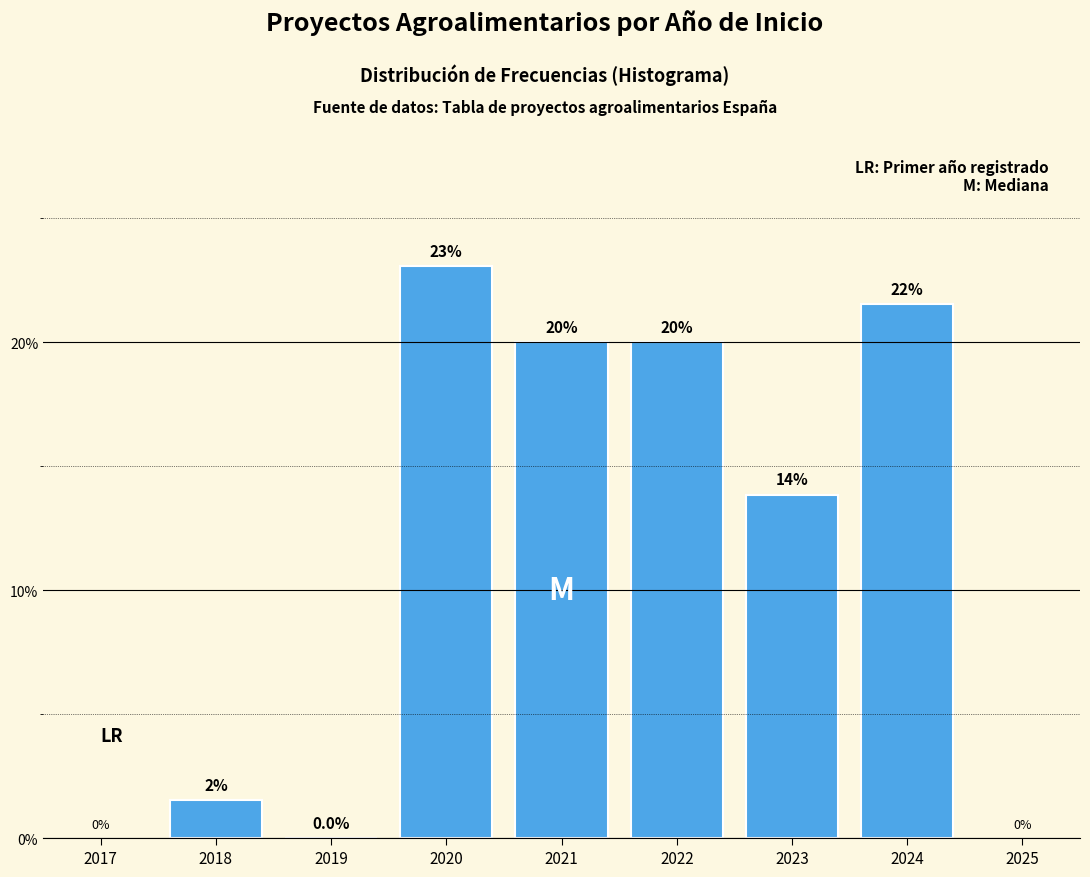

Between 2021 and 2024, which is larger?

2024